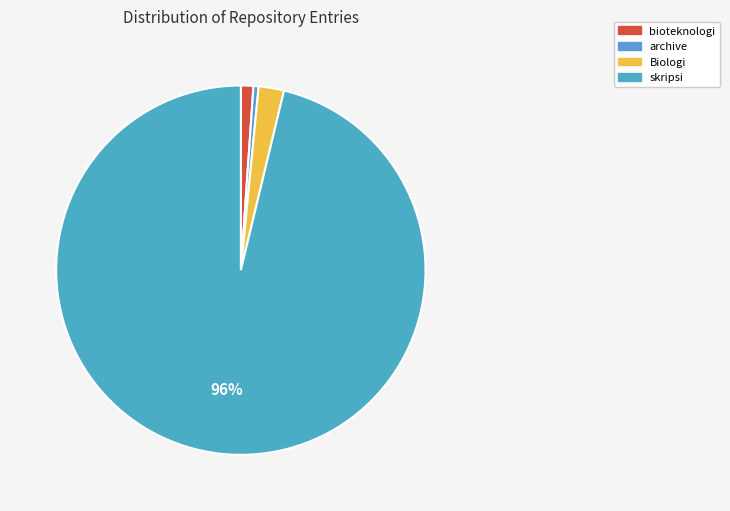

Does bioteknologi represent more than half of the total?

No